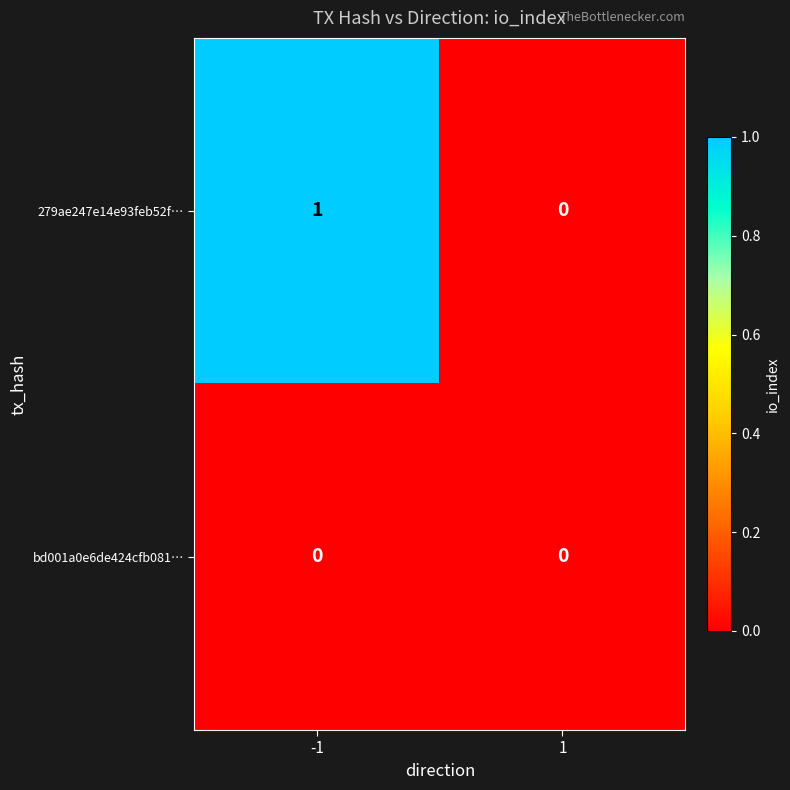

Reading left to right, list all the values displayed in this chart.

279ae247e14e93feb52f…: -1=1	1=0
bd001a0e6de424cfb081…: -1=0	1=0